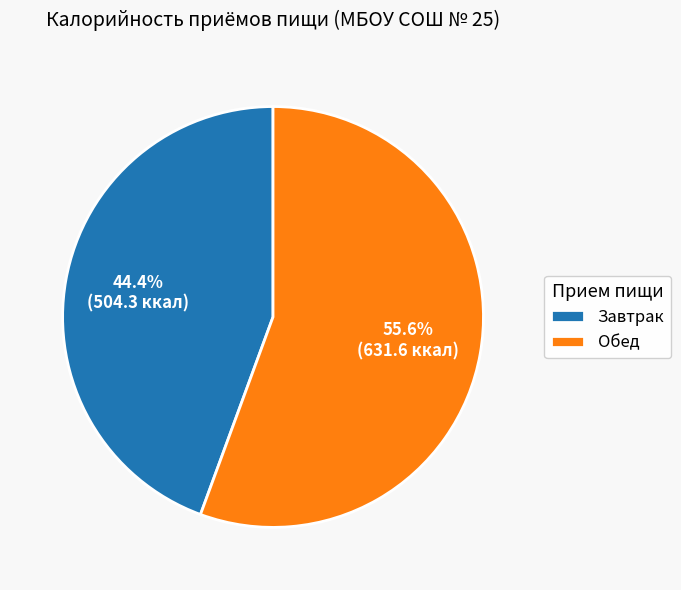

To the nearest percent, what is the difference between the Завтрак and Обед slice percentages?

11%